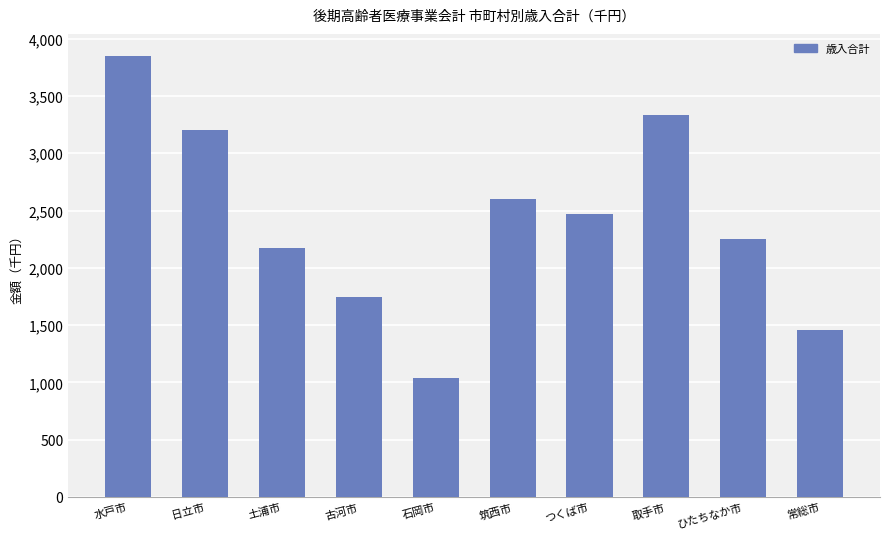

Does the chart contain any negative values?

No